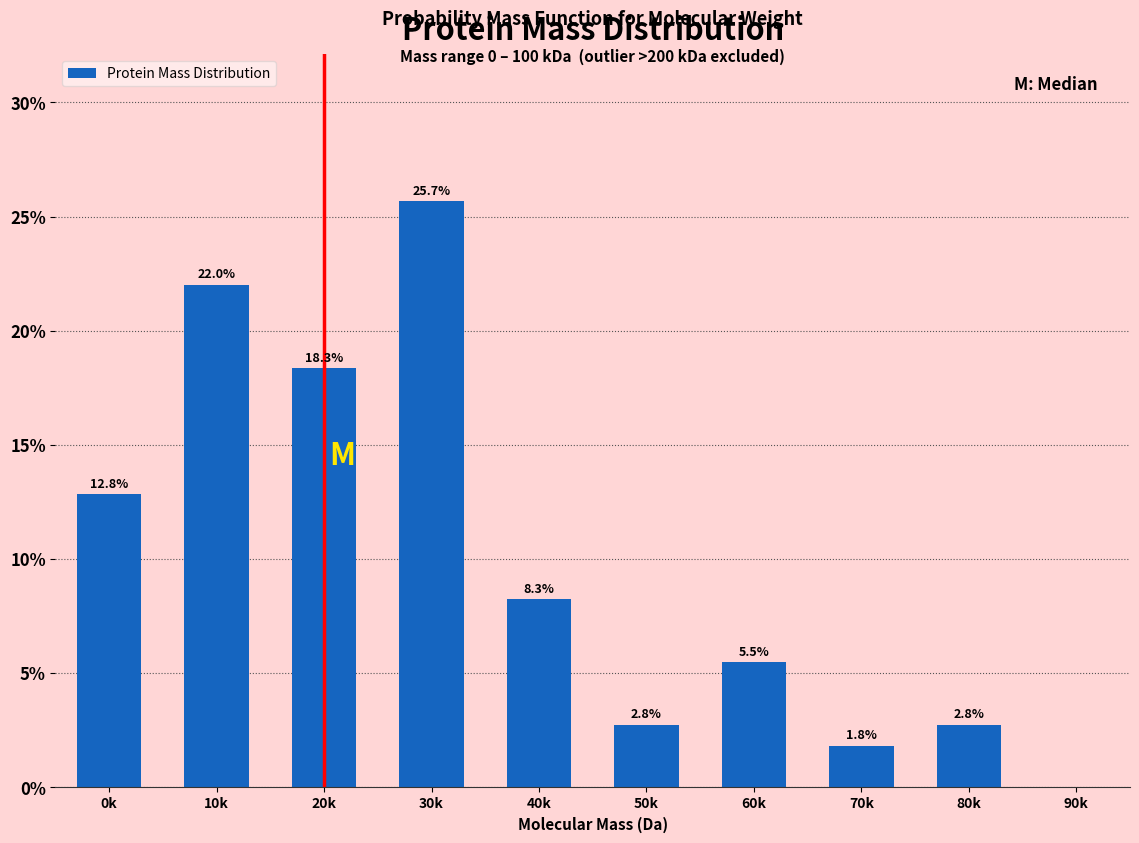

Reading right to left, what are all the values shown in this chart?

90k=0.0	80k=2.8	70k=1.8	60k=5.5	50k=2.8	40k=8.3	30k=25.7	20k=18.3	10k=22.0	0k=12.8